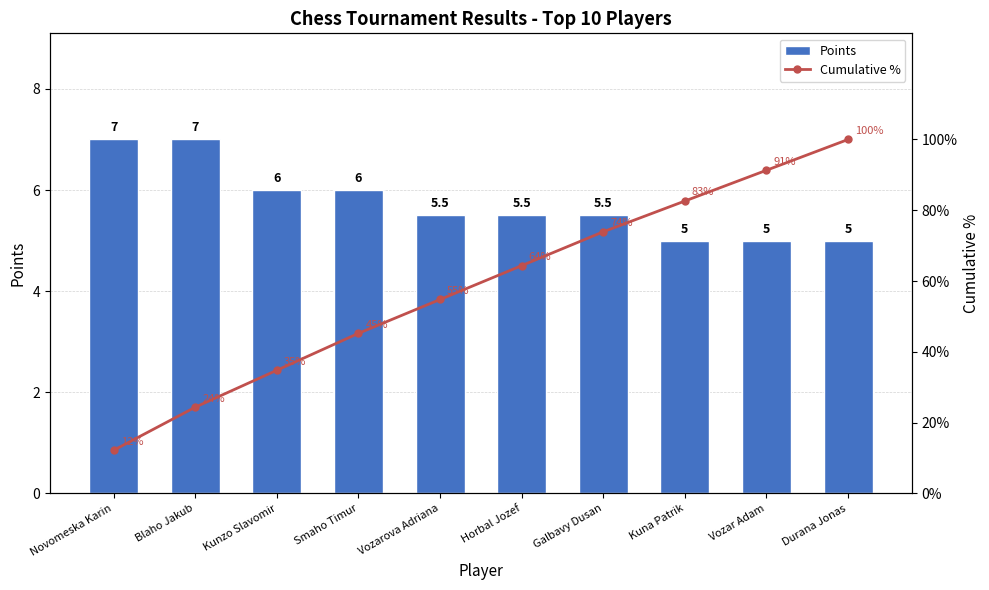

Reading left to right, transcribe all the data shown in this chart.

Points: Novomeska Karin=7.0	Blaho Jakub=7.0	Kunzo Slavomir=6.0	Smaho Timur=6.0	Vozarova Adriana=5.5	Horbal Jozef=5.5	Galbavy Dusan=5.5	Kuna Patrik=5.0	Vozar Adam=5.0	Durana Jonas=5.0
Cumulative %: Novomeska Karin=12.2	Blaho Jakub=24.3	Kunzo Slavomir=34.8	Smaho Timur=45.2	Vozarova Adriana=54.8	Horbal Jozef=64.3	Galbavy Dusan=73.9	Kuna Patrik=82.6	Vozar Adam=91.3	Durana Jonas=100.0